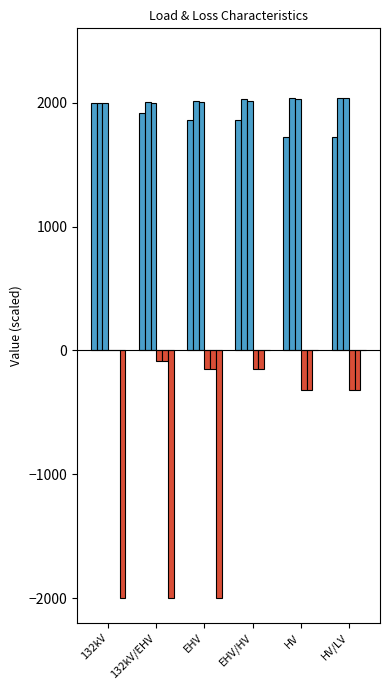

How many series are shown in this chart?

6